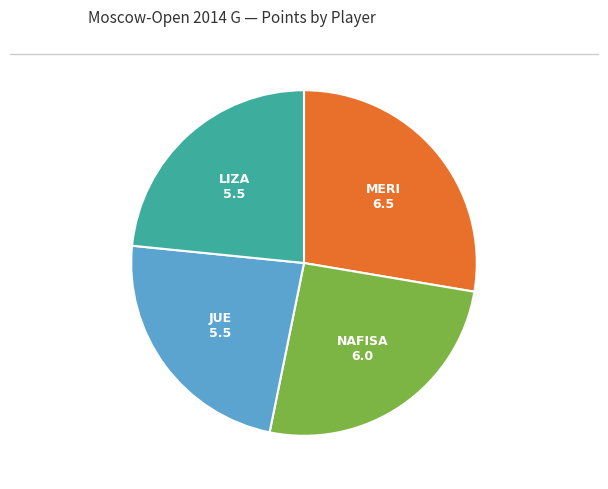

Is there a majority slice in this chart?

No